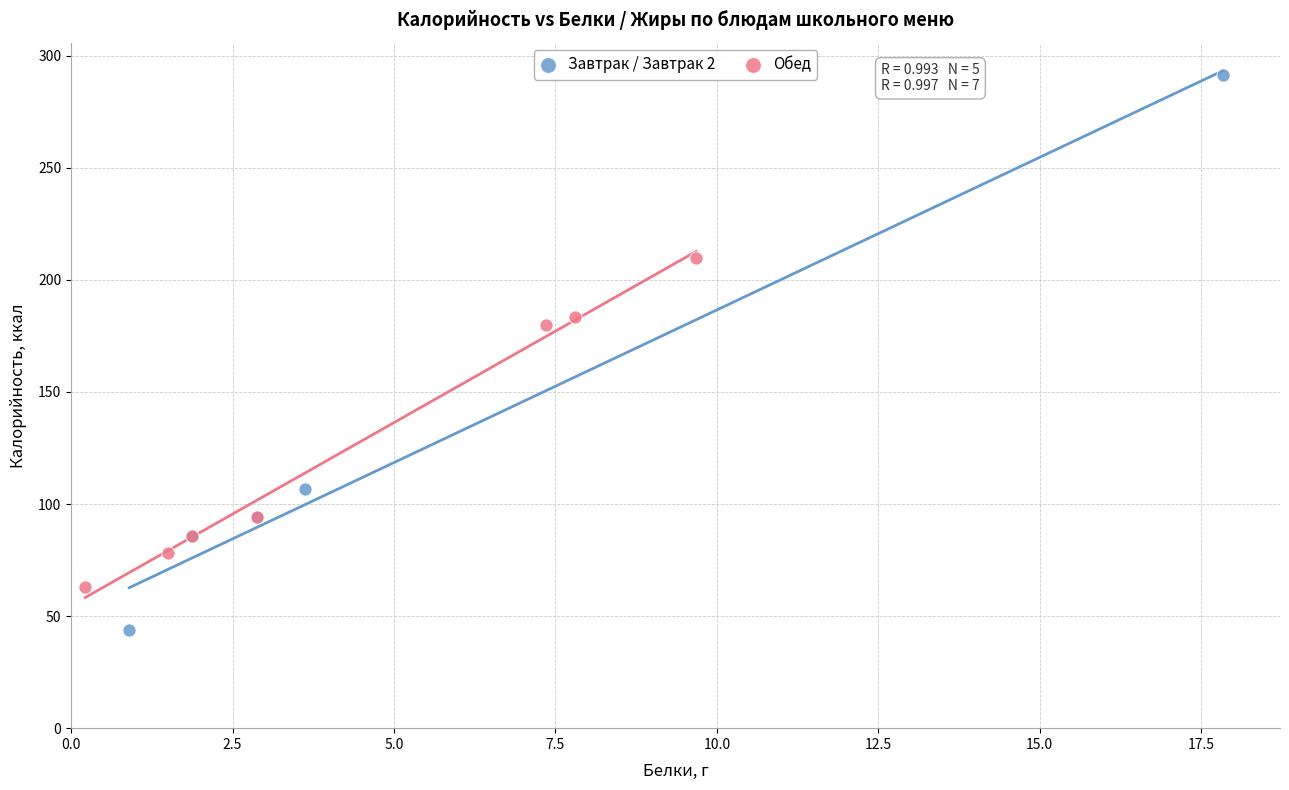

Which series has the largest Y range (max minus min)?

Завтрак / Завтрак 2